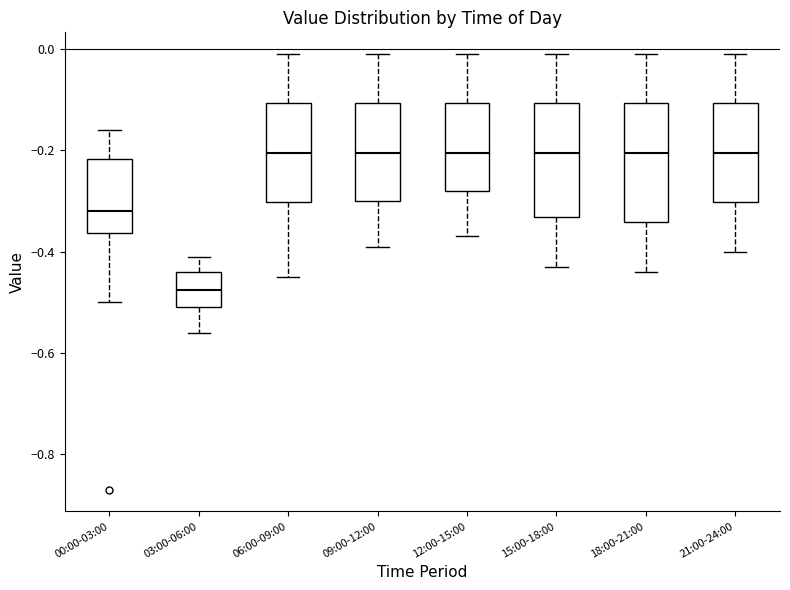

Where is the upper edge of the box for 21:00-24:00 on the y-axis? The values are not printed on the chart, so give them approximately, as read against the axis.

-0.10